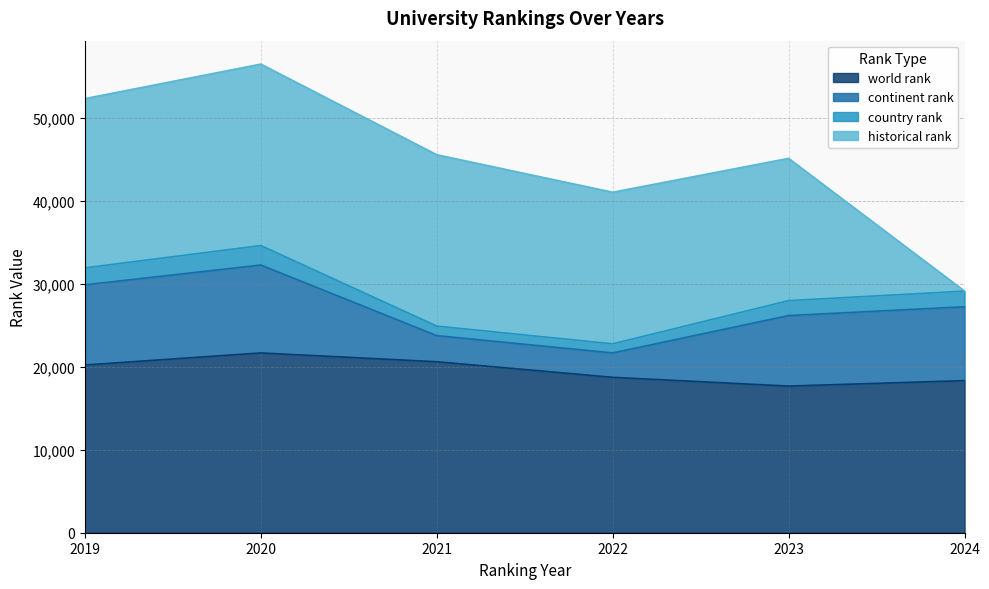

How many data points in world rank are less than 20207?

3